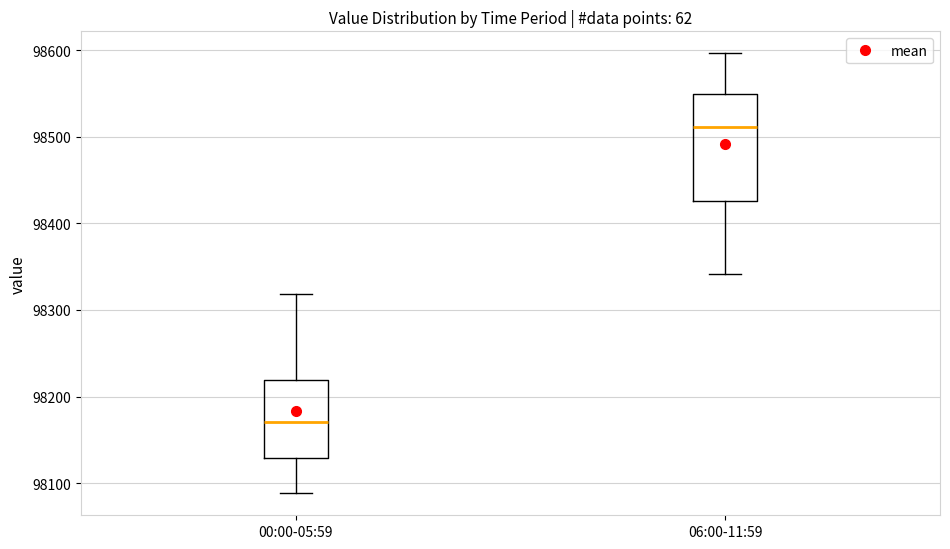

Reading left to right, transcribe this box plot: for each box, give where its median line is, the range the box spans, and where its two whiskers end, as read against the y-axis. The values are not printed on the chart, so give them approximately, as read against the axis.

00:00-05:59: median 98170, box 98130 to 98220, whiskers 98090 to 98320
06:00-11:59: median 98510, box 98430 to 98550, whiskers 98340 to 98600